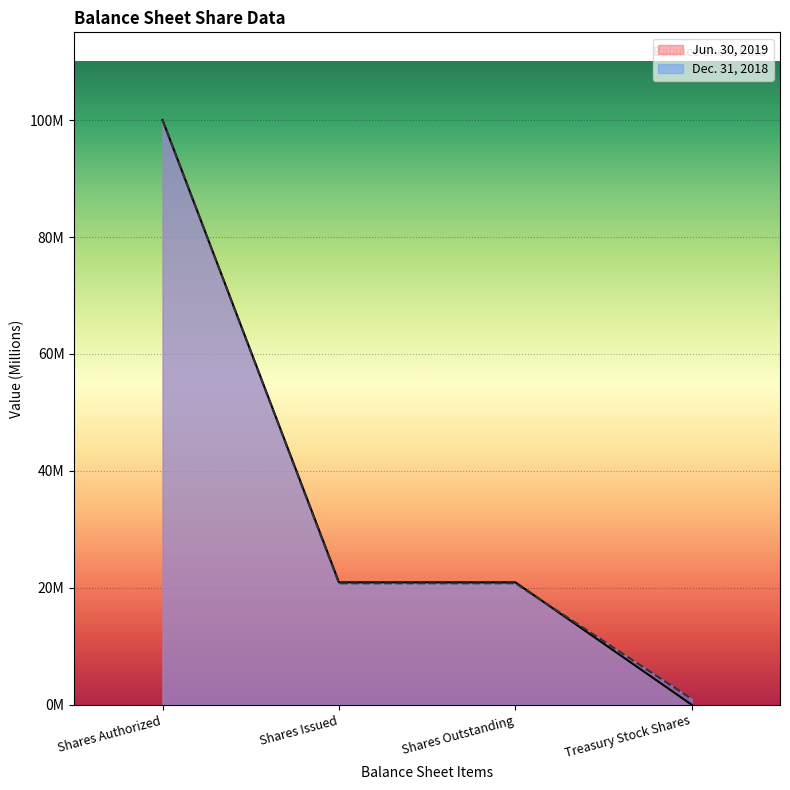

What is the approximate value of Dec. 31, 2018 at Treasury Stock Shares?

1.0